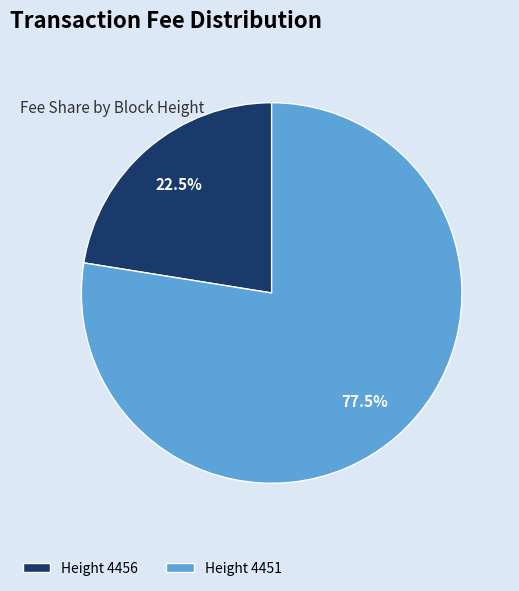

How many segments does this pie chart have?

2